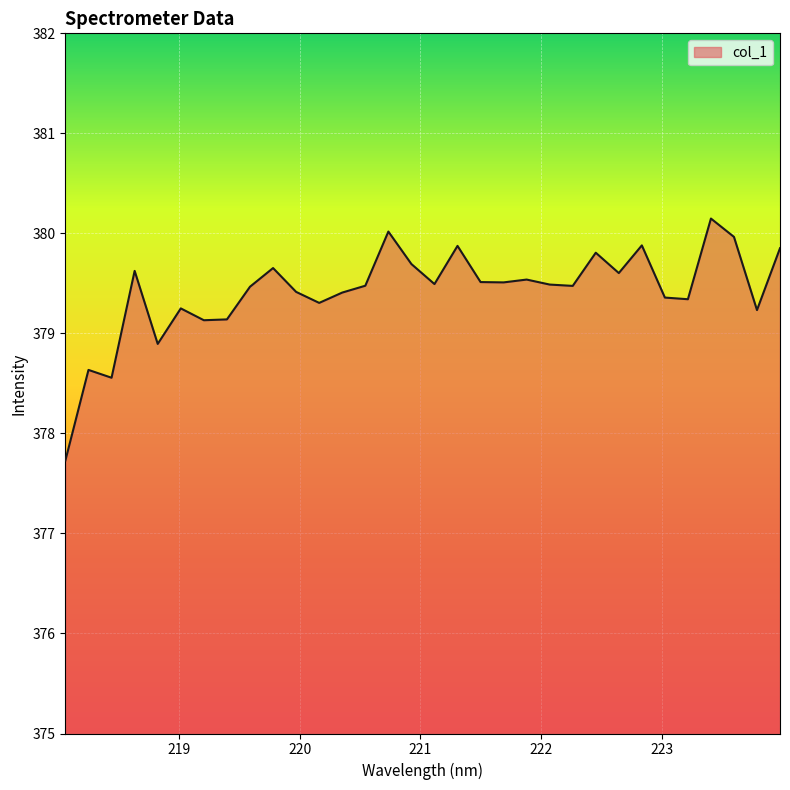

What is the maximum value shown in the chart?

380.1